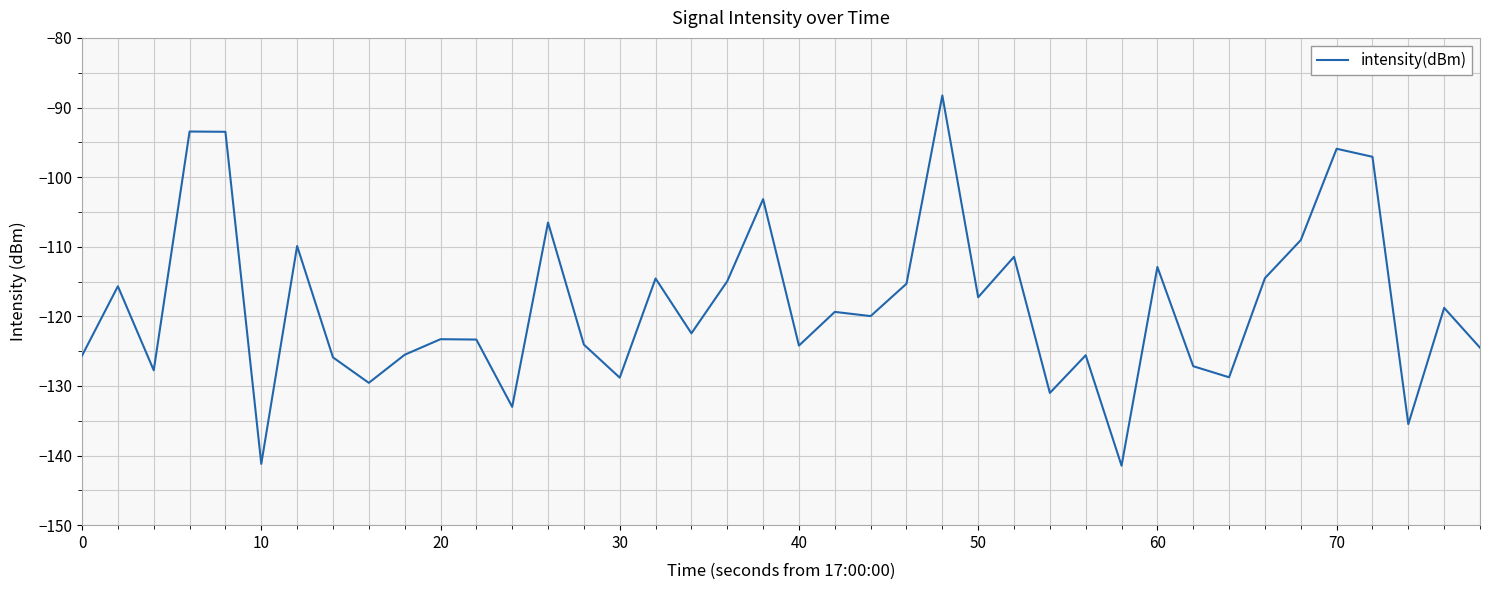

What is the difference between the maximum and minimum values?

53.2